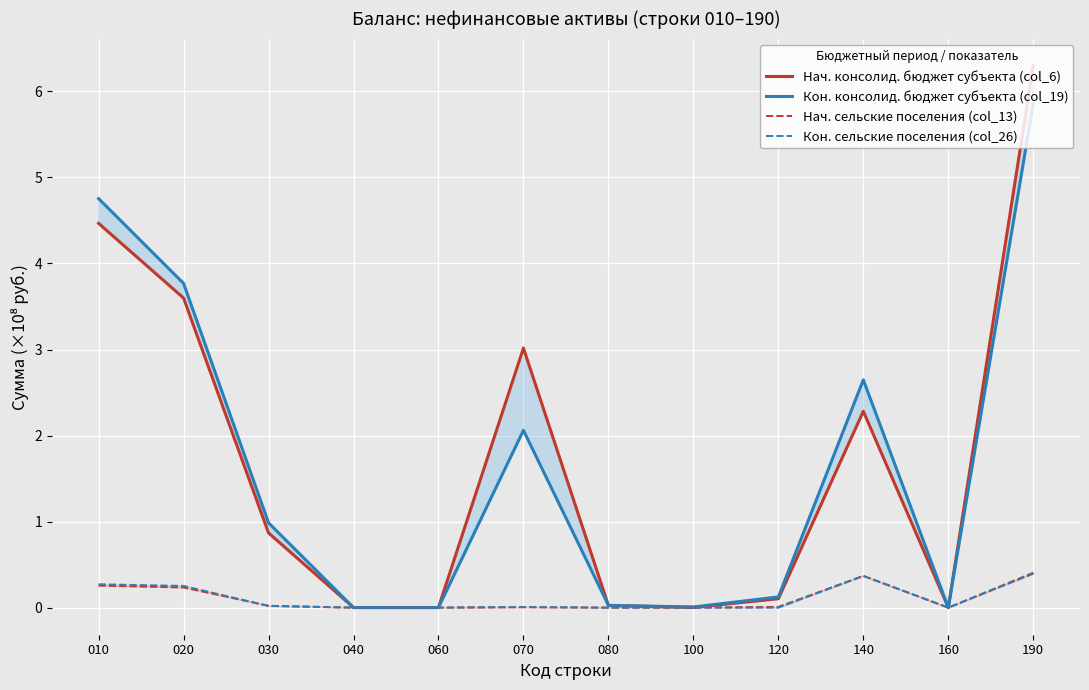

At how many categories does at least one series exceed 0?

12